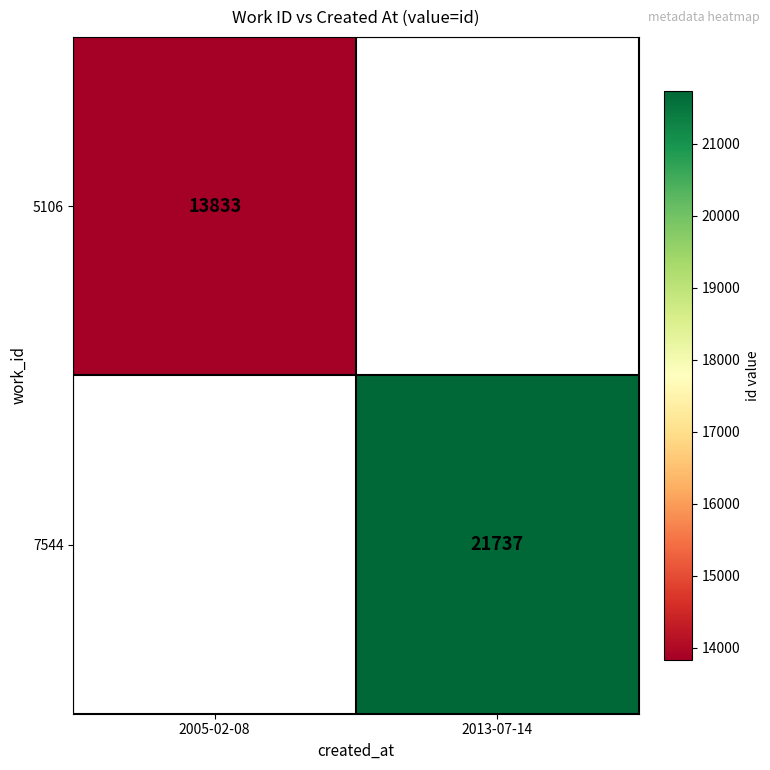

Which label corresponds to the largest value in the chart?

2013-07-14